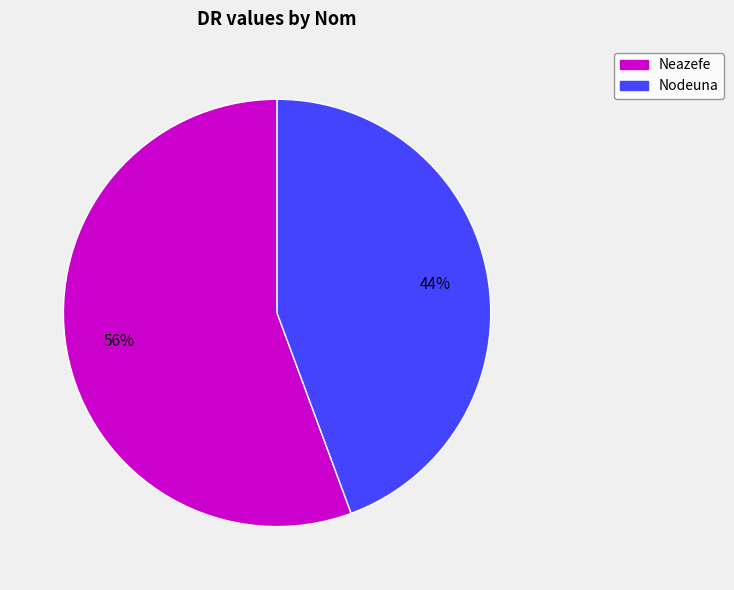

Count the number of slices in the pie.

2